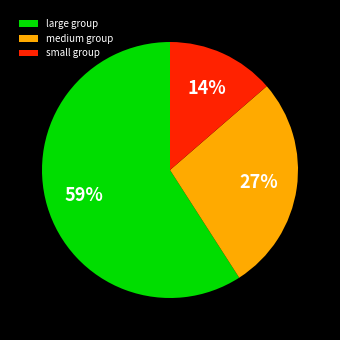

Is the sum of large group and small group greater than half?

Yes